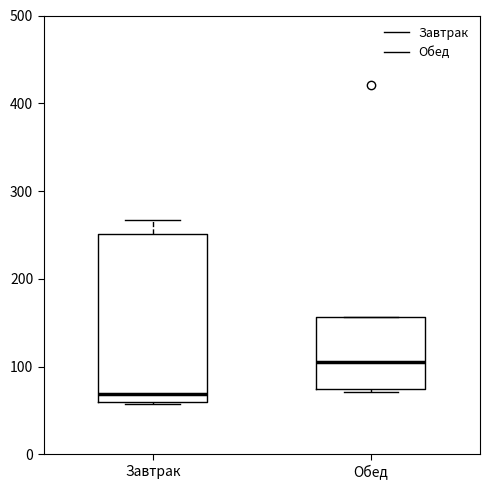

Comparing the boxes themselves (not the whiskers), which one is the tallest?

Завтрак